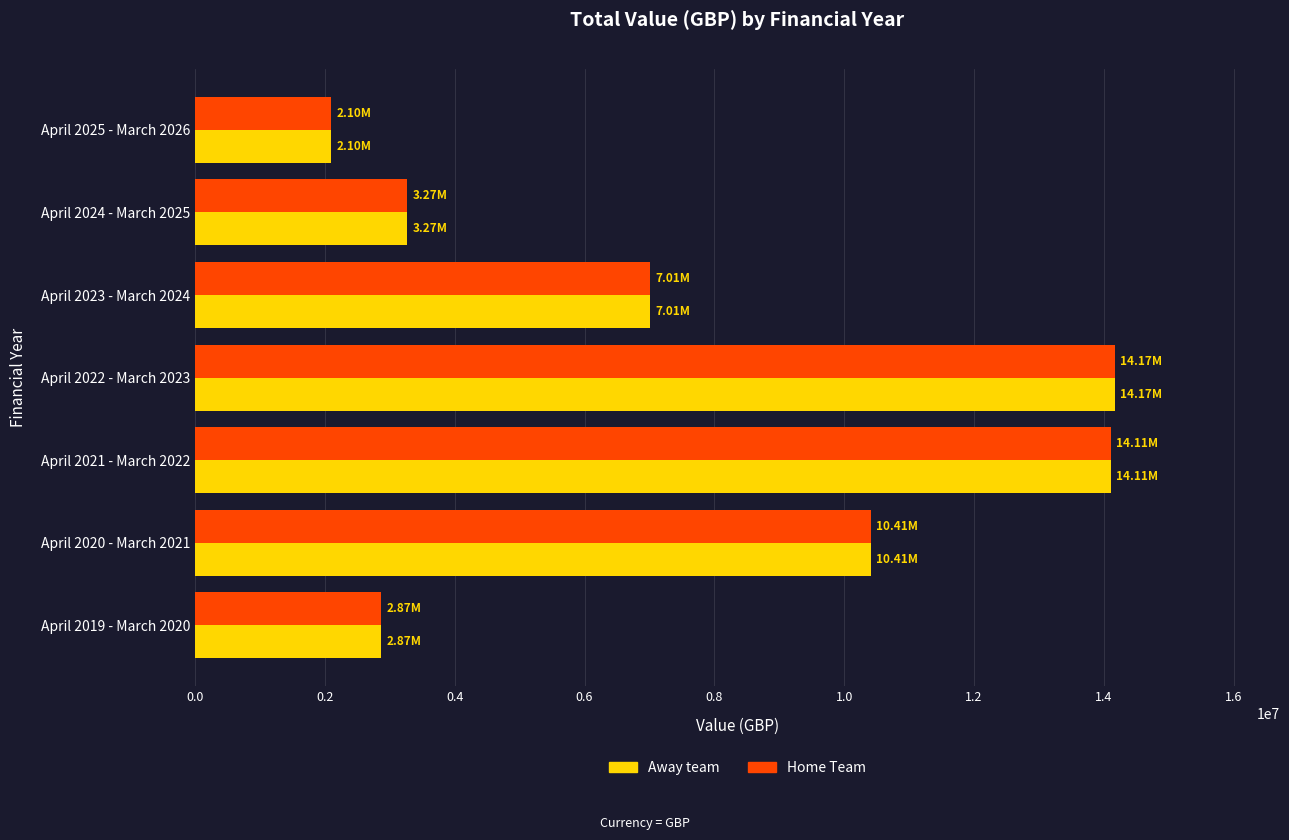

What is the difference between the Home Team values at April 2019 - March 2020 and April 2023 - March 2024?

4137412